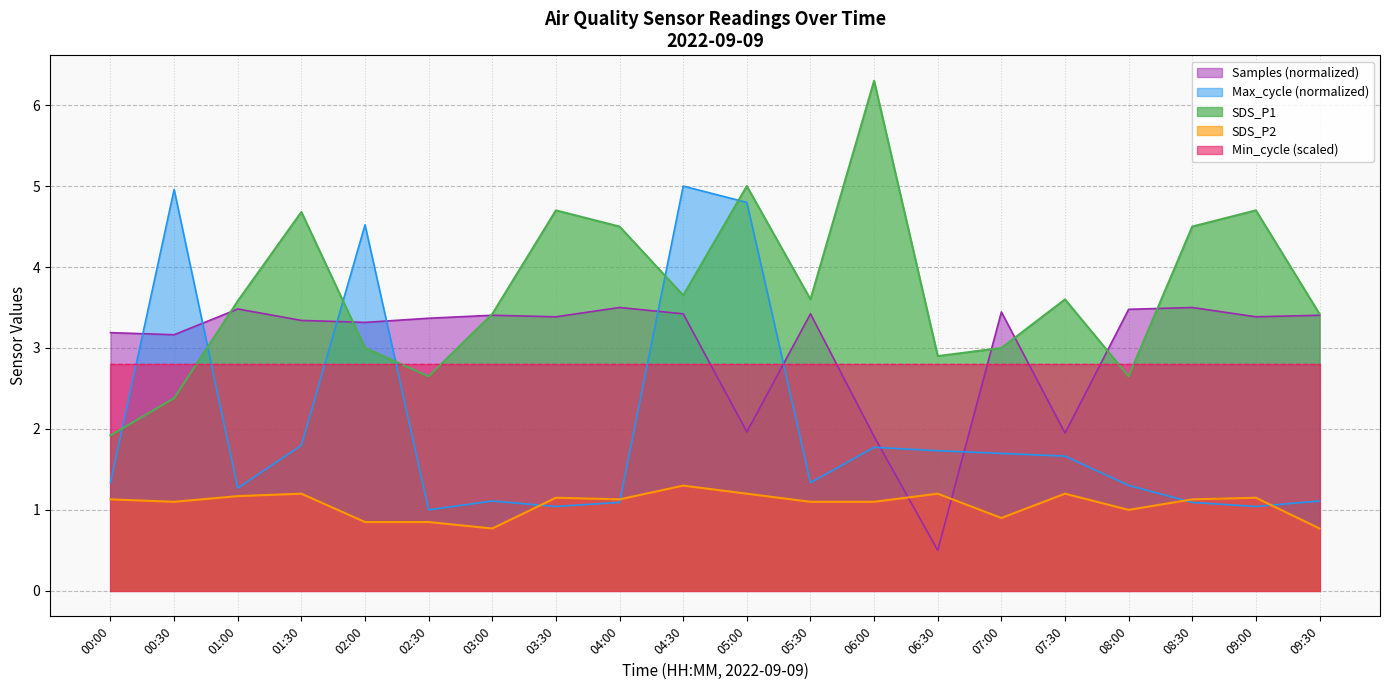

The value of SDS_P1 at 06:00 is 8.5. True or false?

False